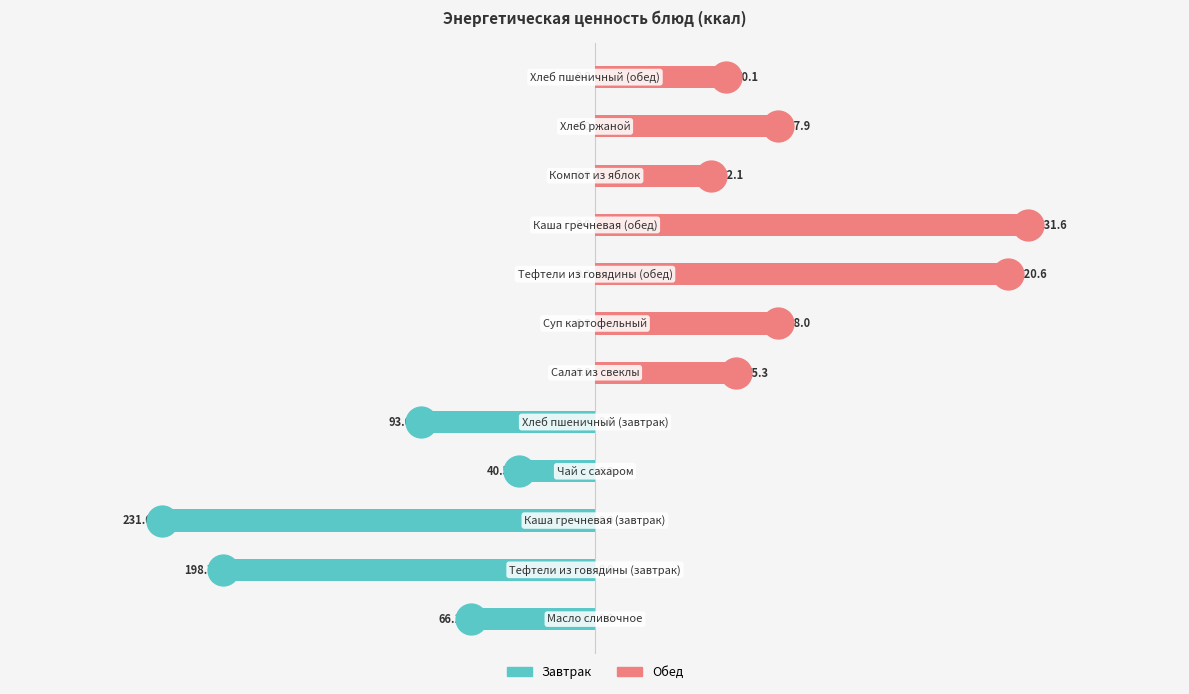

Which series has the largest total across all categories?

Обед